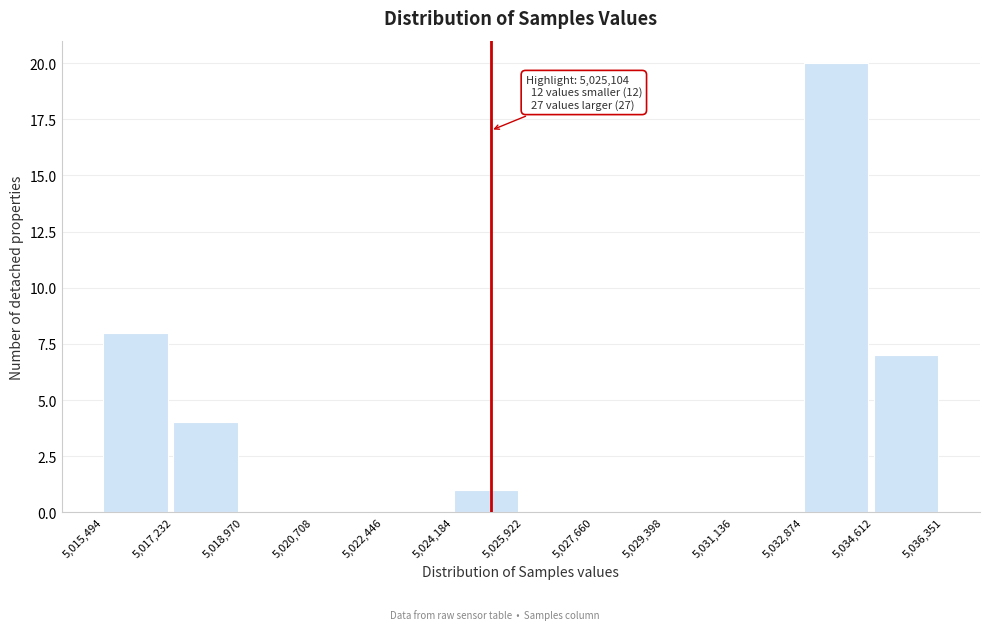

Which range on the x-axis has the tallest bar?

5,032,874 to 5,034,612